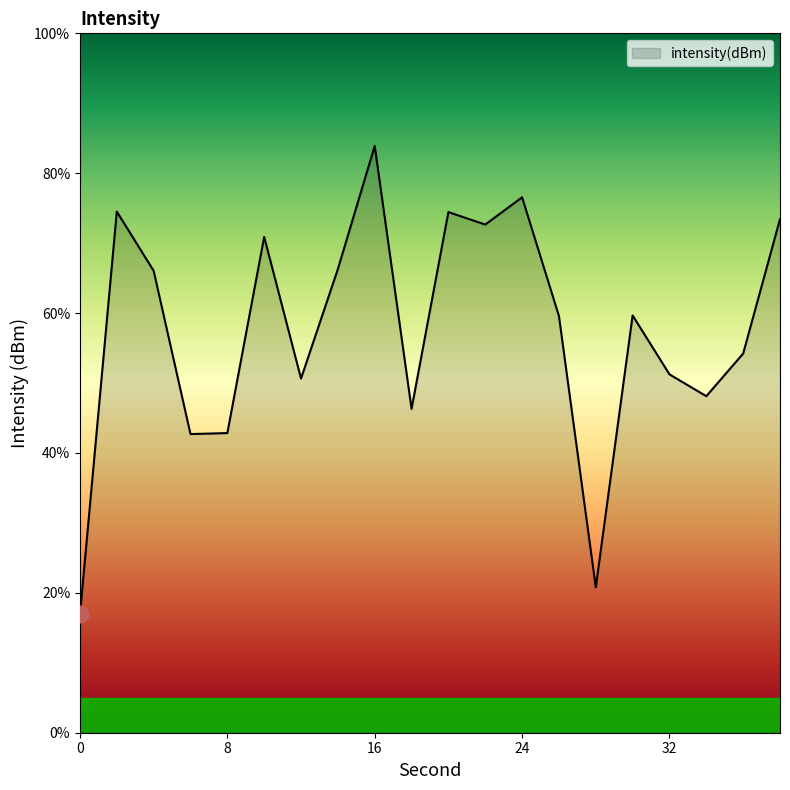

What is the greatest value displayed?

83.9